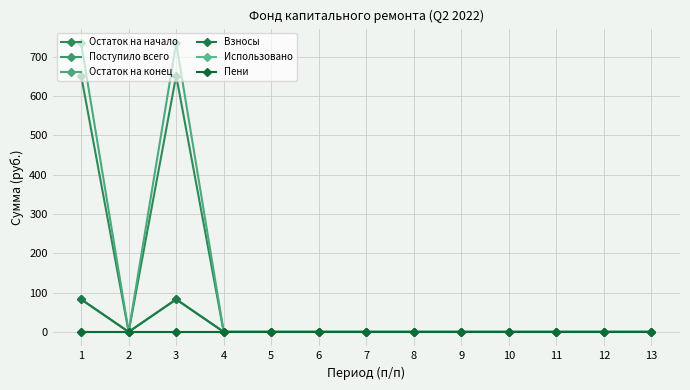

At which label is Использовано closest to 0?

1